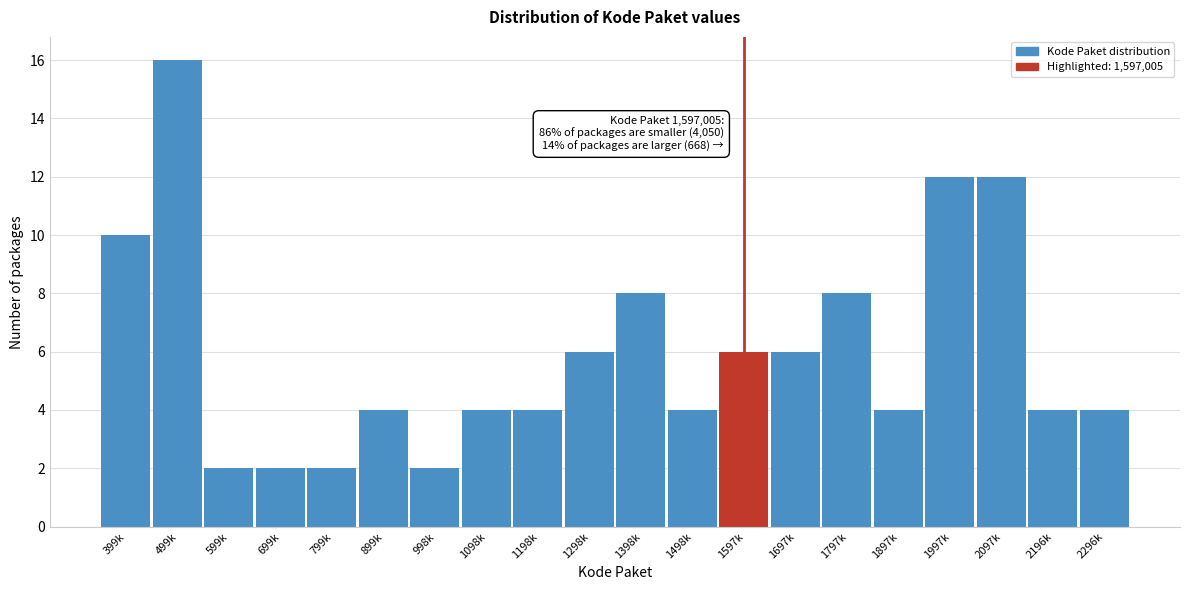

Reading left to right, what are all the values shown in this chart?

10	16	2	2	2	4	2	4	4	6	8	4	6	6	8	4	12	12	4	4